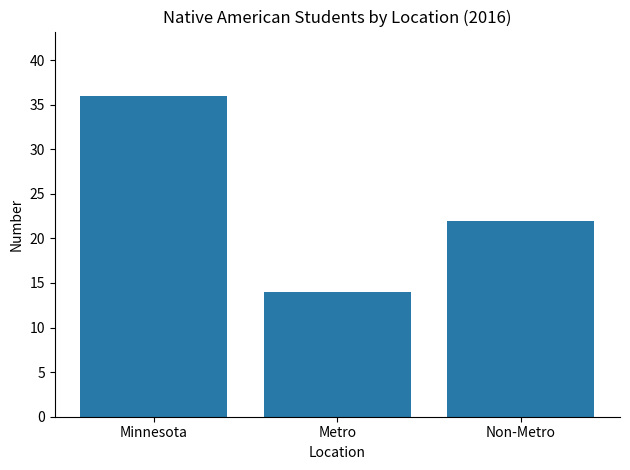

What is the sum of the values at Metro and Non-Metro?

36